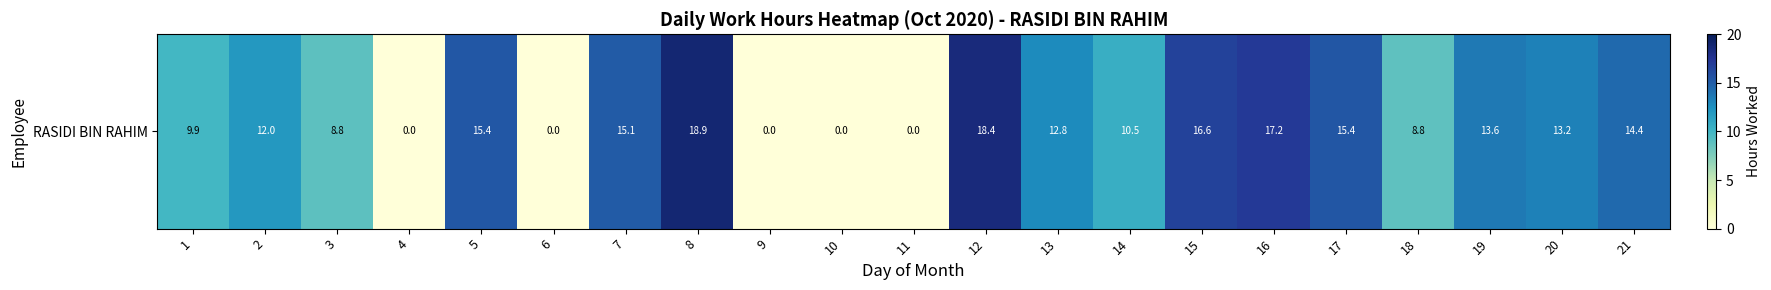

Rank the categories by value from lowest to highest.

4, 6, 9, 10, 11, 18, 3, 1, 14, 2, 13, 20, 19, 21, 7, 5, 17, 15, 16, 12, 8